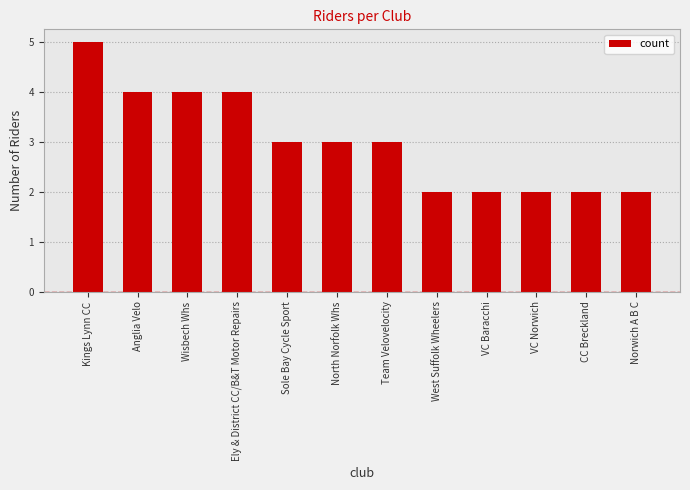

At which category does the chart reach its peak across all series?

Kings Lynn CC